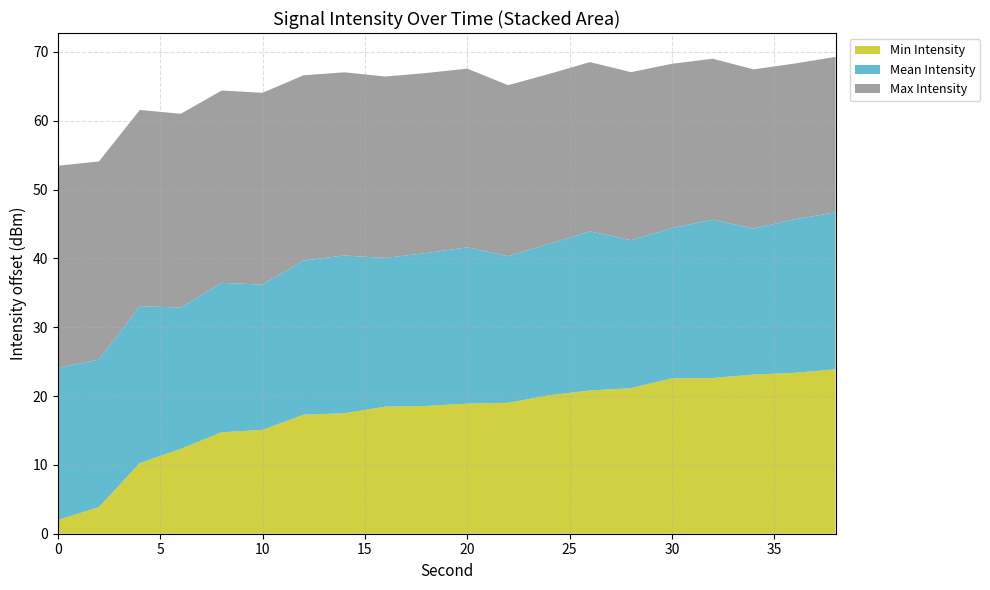

What is the lowest value of the Min Intensity series?

2.0